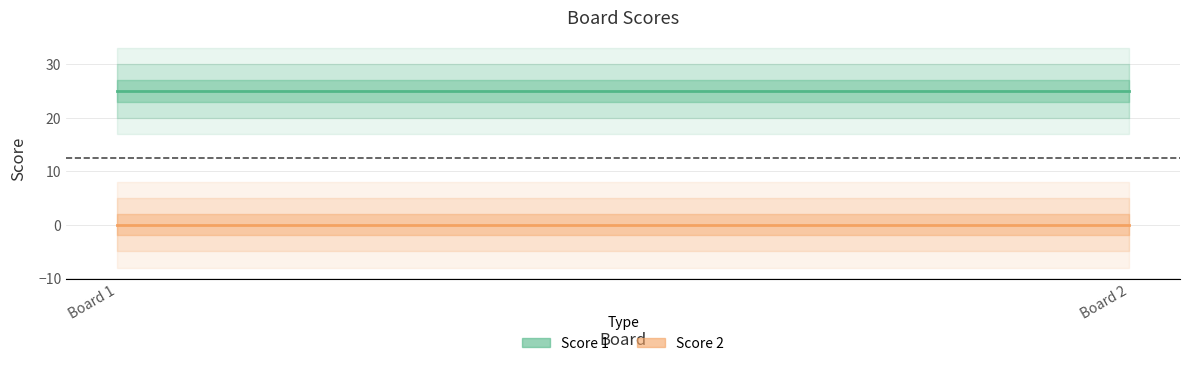

What is the value of the Score 1 point at the 1st from the left?

25